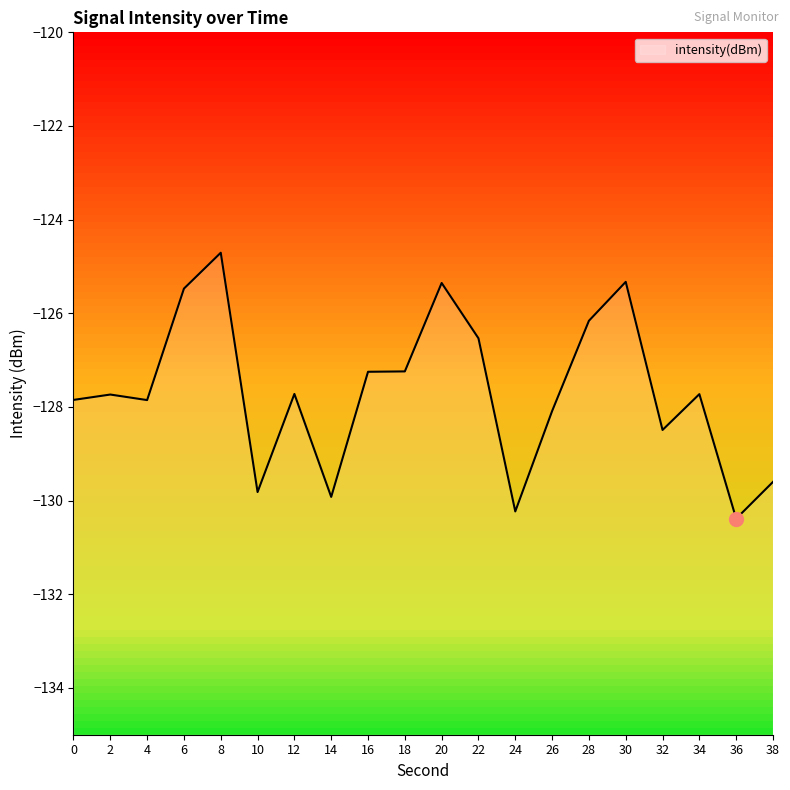

What is the sum of the values at 36 and 38?

-260.0